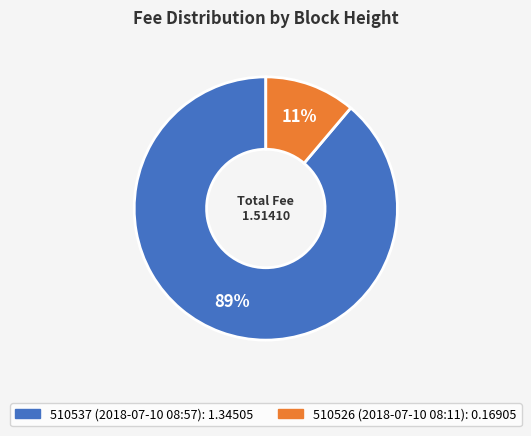

How many segments does this pie chart have?

2